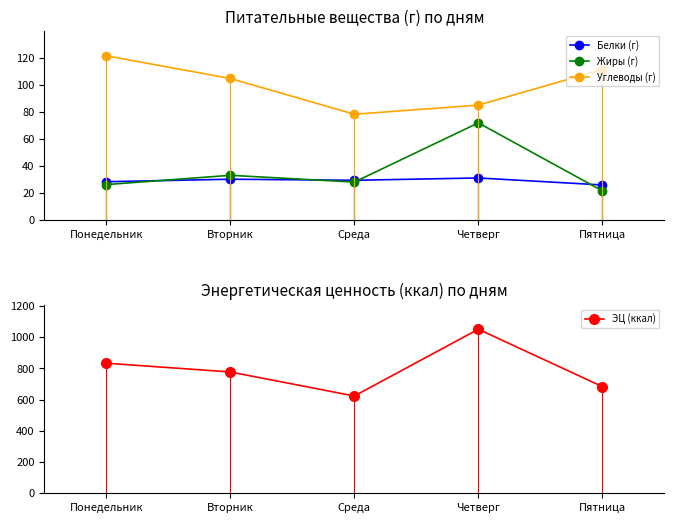

At which label does Белки (г) reach its peak?

Четверг